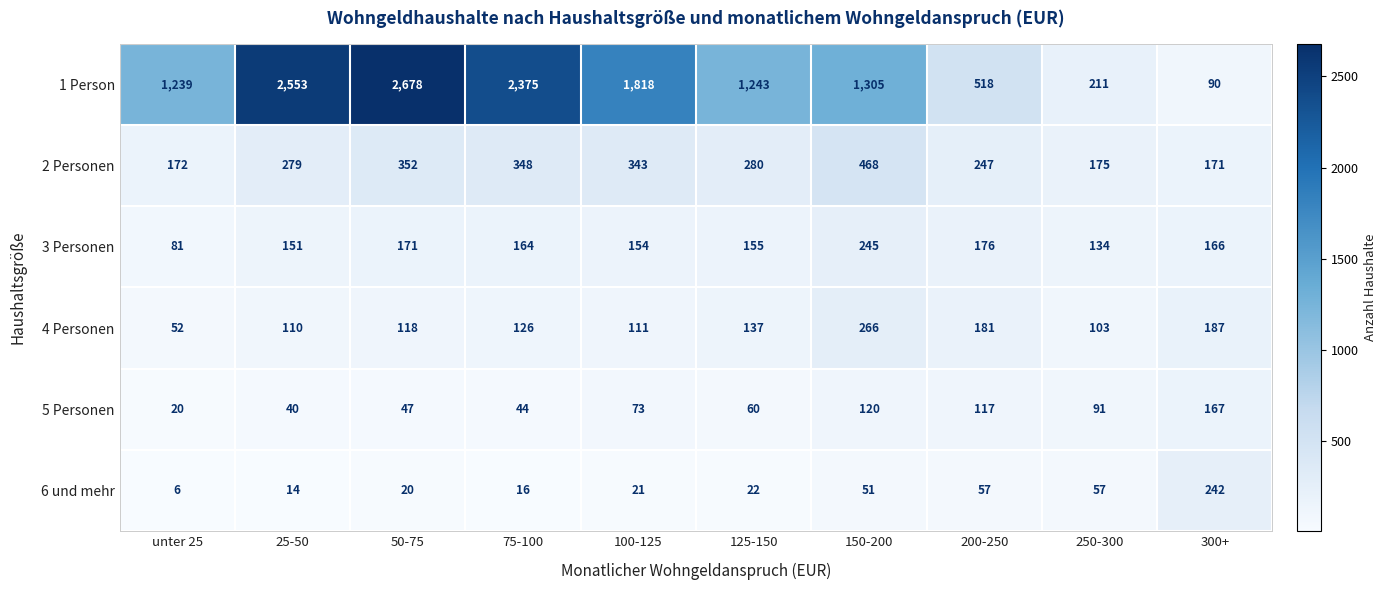

Rank the series at unter 25 from highest to lowest value.

1 Person, 2 Personen, 3 Personen, 4 Personen, 5 Personen, 6 und mehr